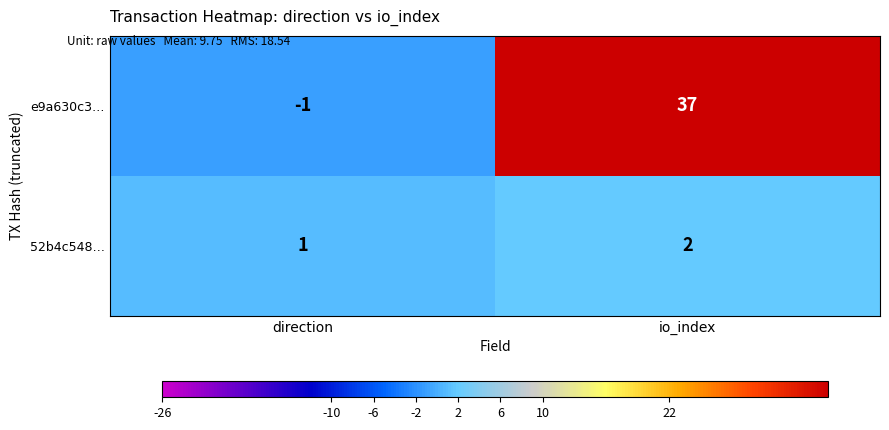

Which series has the largest total across all categories?

e9a630c3…